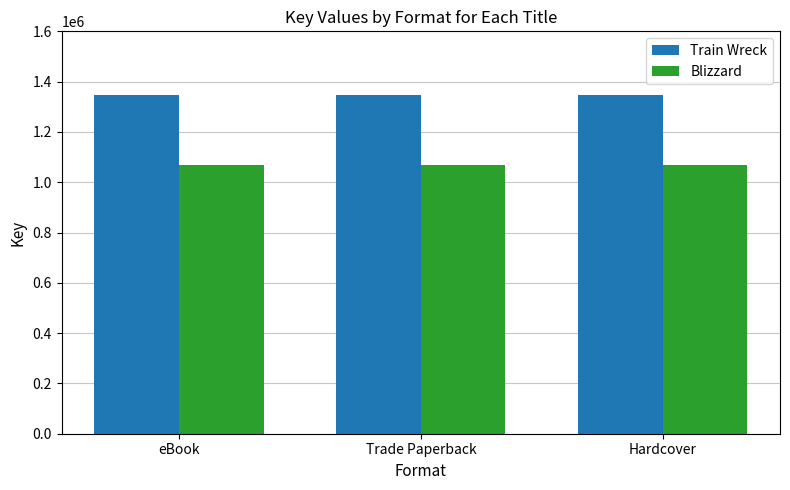

True or false: Blizzard has a value of 349452 at Trade Paperback.

False